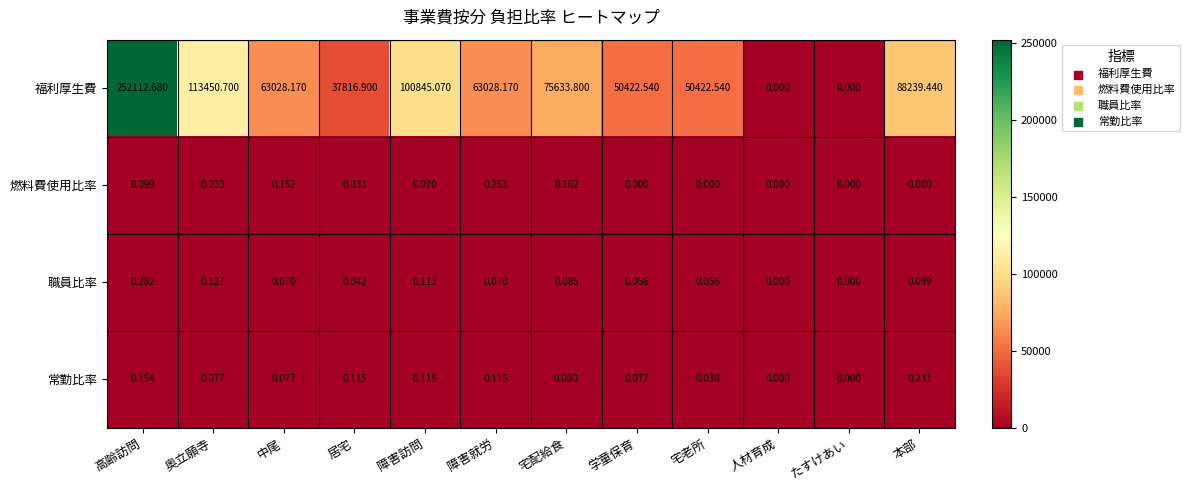

At which category is the sum across all series the highest?

高齢訪問